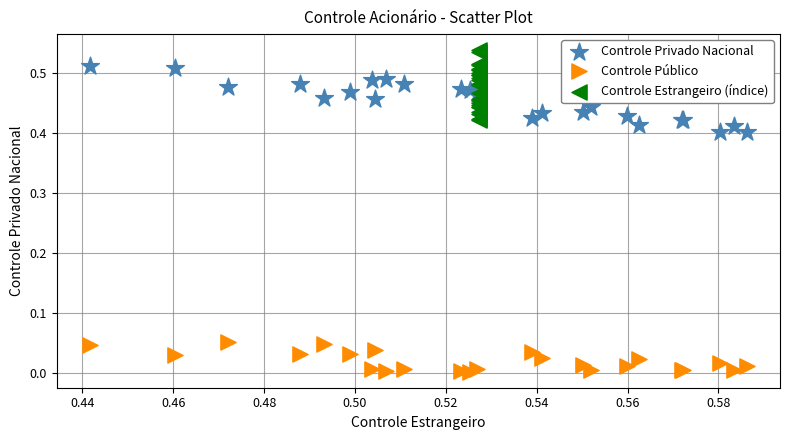

Which series reaches the minimum Y coordinate?

Controle Público